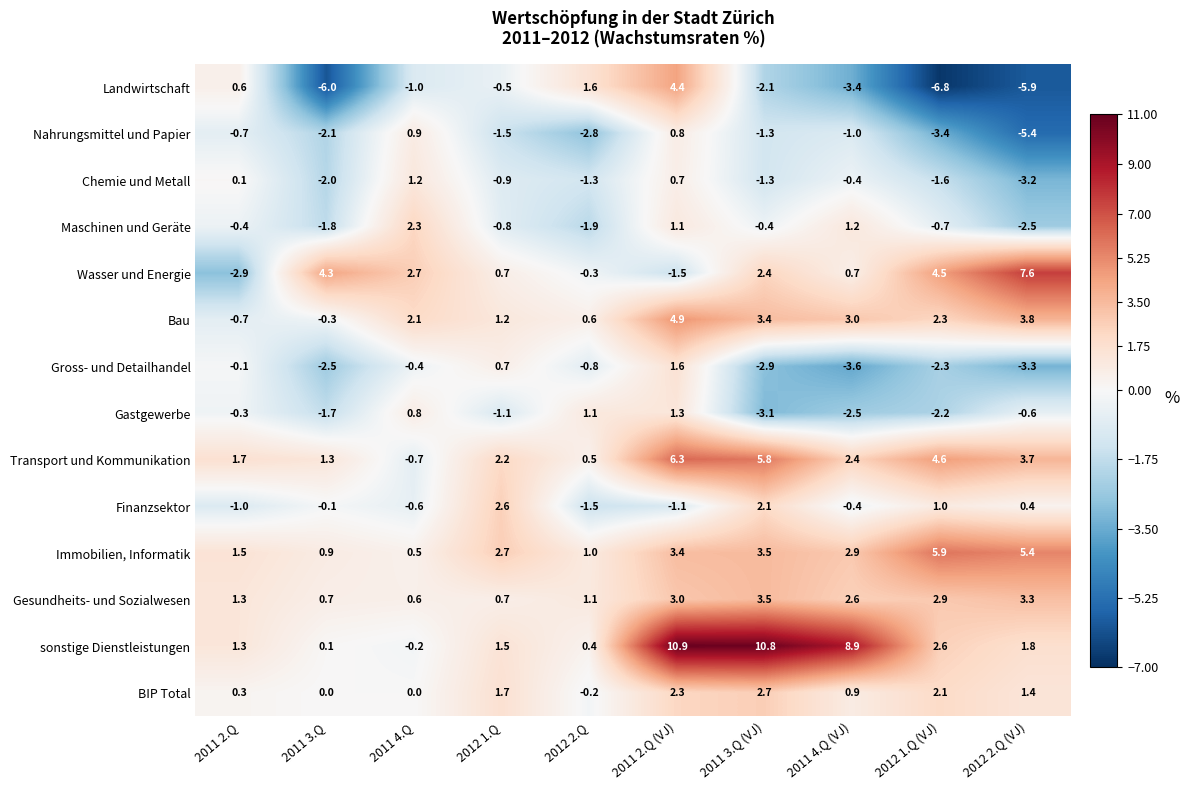

What is the highest value of the Gross- und Detailhandel series?

1.6